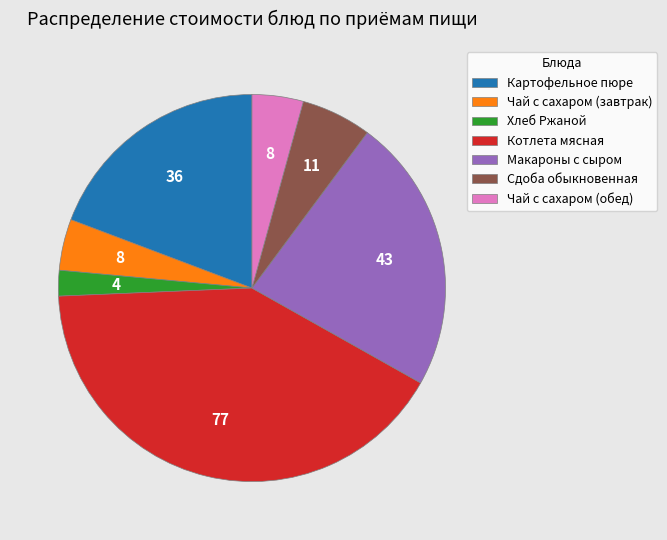

Between Макароны с сыром and Картофельное пюре, which is larger?

Макароны с сыром